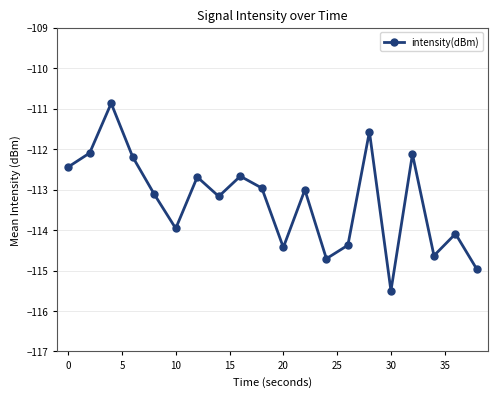

How many data points are less than -113?

11